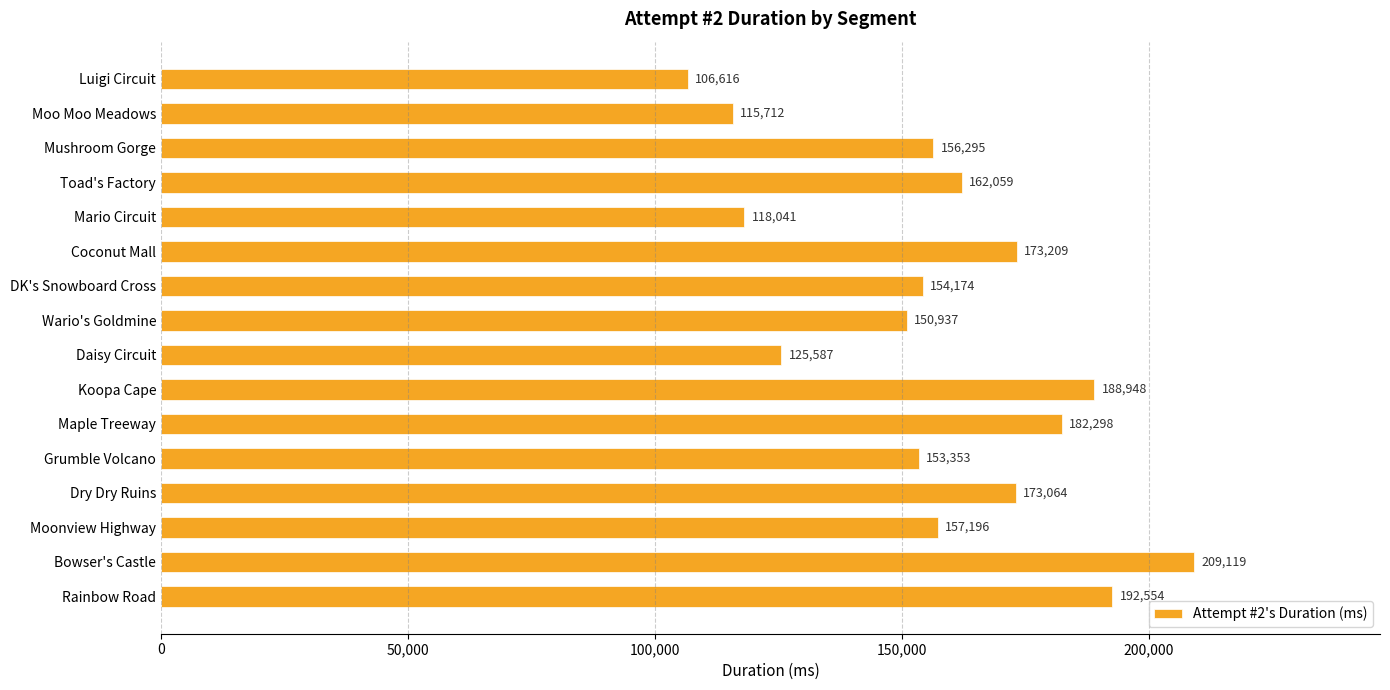

List the labels in order of value, smallest first.

Luigi Circuit, Moo Moo Meadows, Mario Circuit, Daisy Circuit, Wario's Goldmine, Grumble Volcano, DK's Snowboard Cross, Mushroom Gorge, Moonview Highway, Toad's Factory, Dry Dry Ruins, Coconut Mall, Maple Treeway, Koopa Cape, Rainbow Road, Bowser's Castle